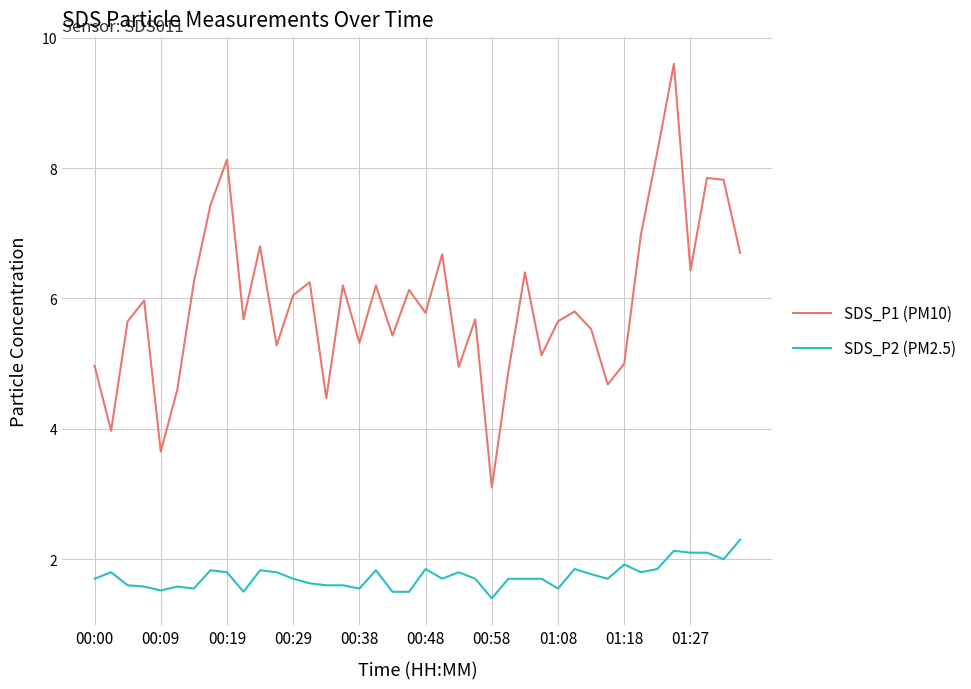

Rank the series by their maximum value, from lowest to highest.

SDS_P2 (PM2.5), SDS_P1 (PM10)